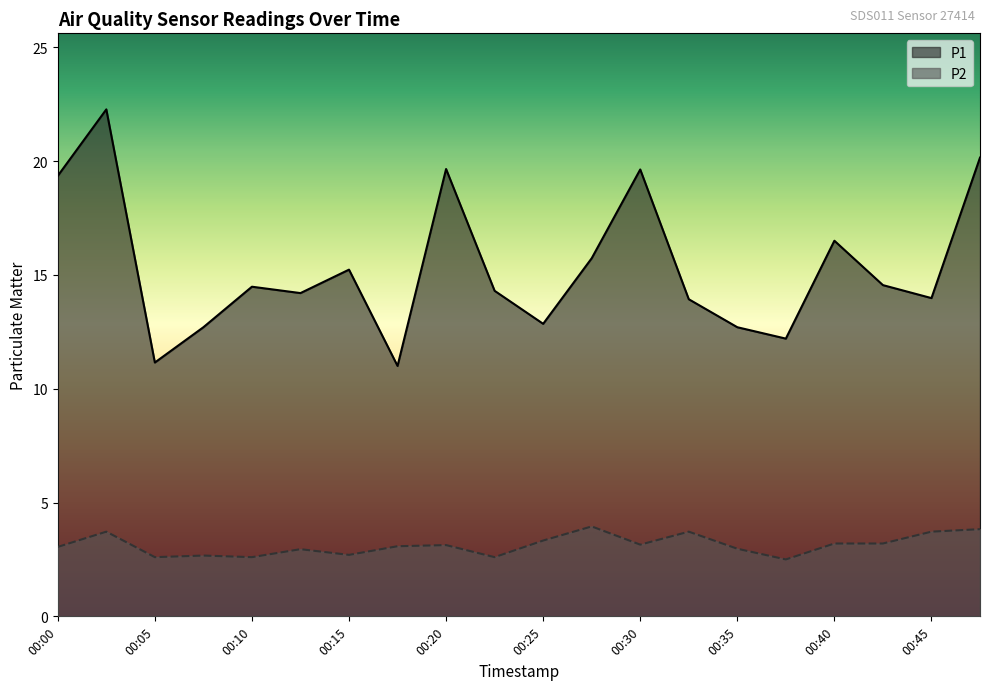

Where does the P1 series first go above 14?

00:00